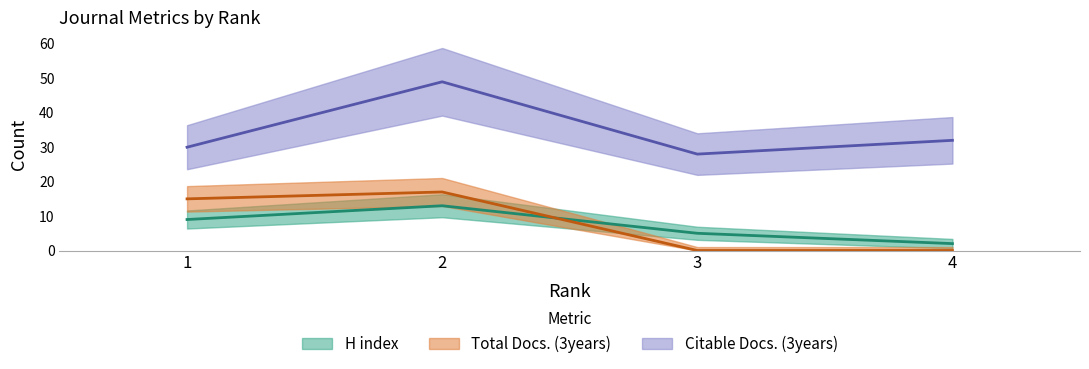

True or false: Citable Docs. (3years) has more than 1 points higher than both neighbors.

False